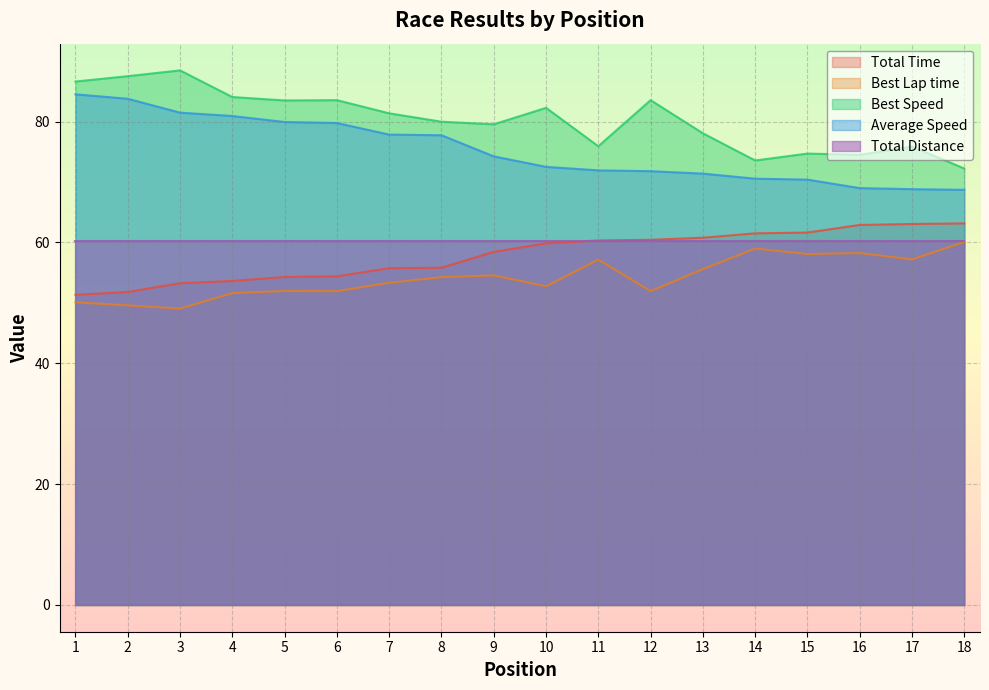

At which label does Average Speed first exceed 74?

1